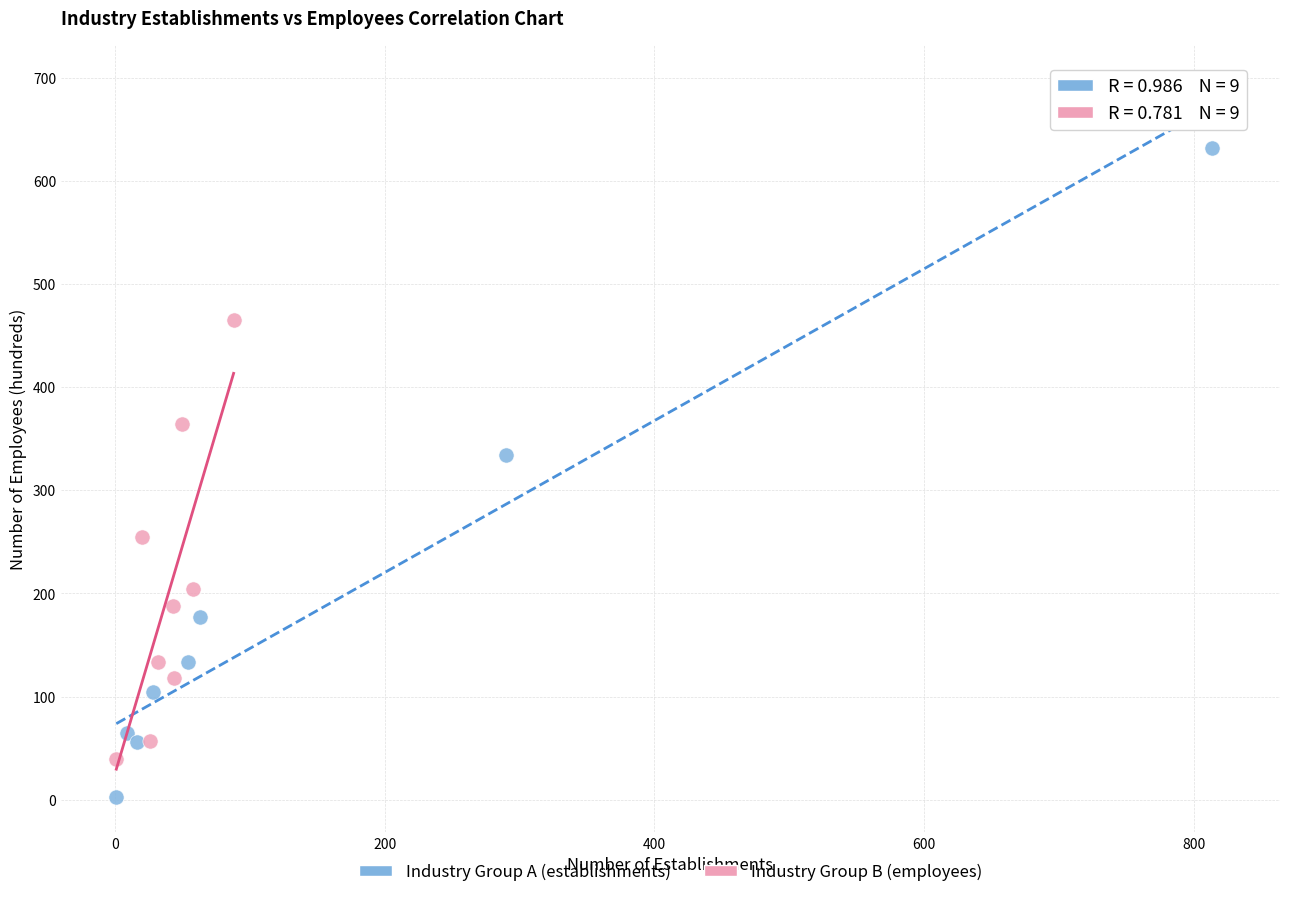

Which series reaches the minimum Y coordinate?

Industry Group A (establishments)